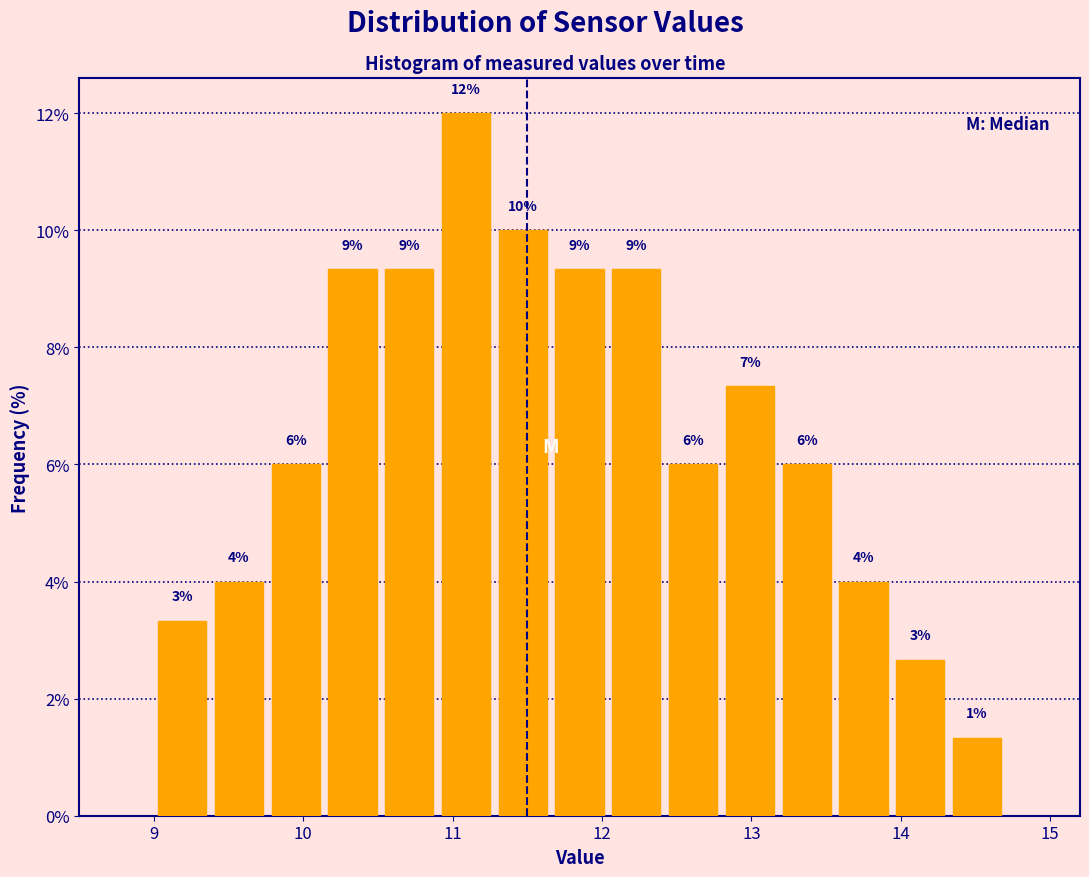

Around what value on the x-axis is the tallest bar? Give the approximate position of its centre, as read against the axis.

11.1